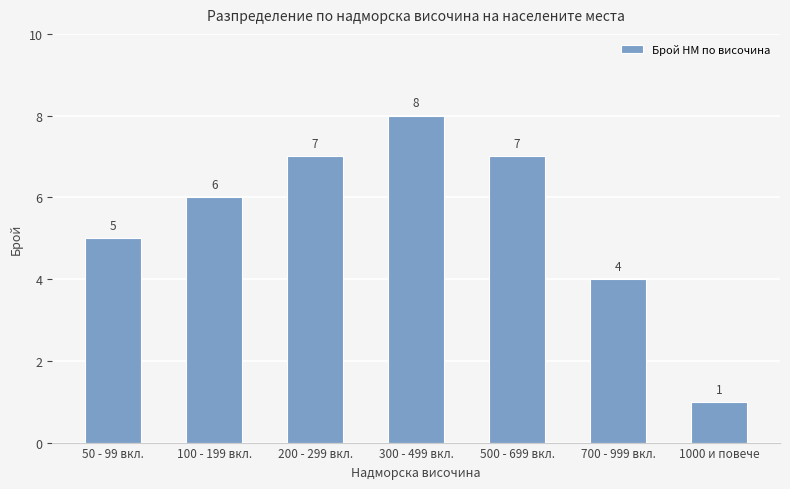

Approximately how many times larger is the value at 500 - 699 вкл. compared to 1000 и повече?

7.0